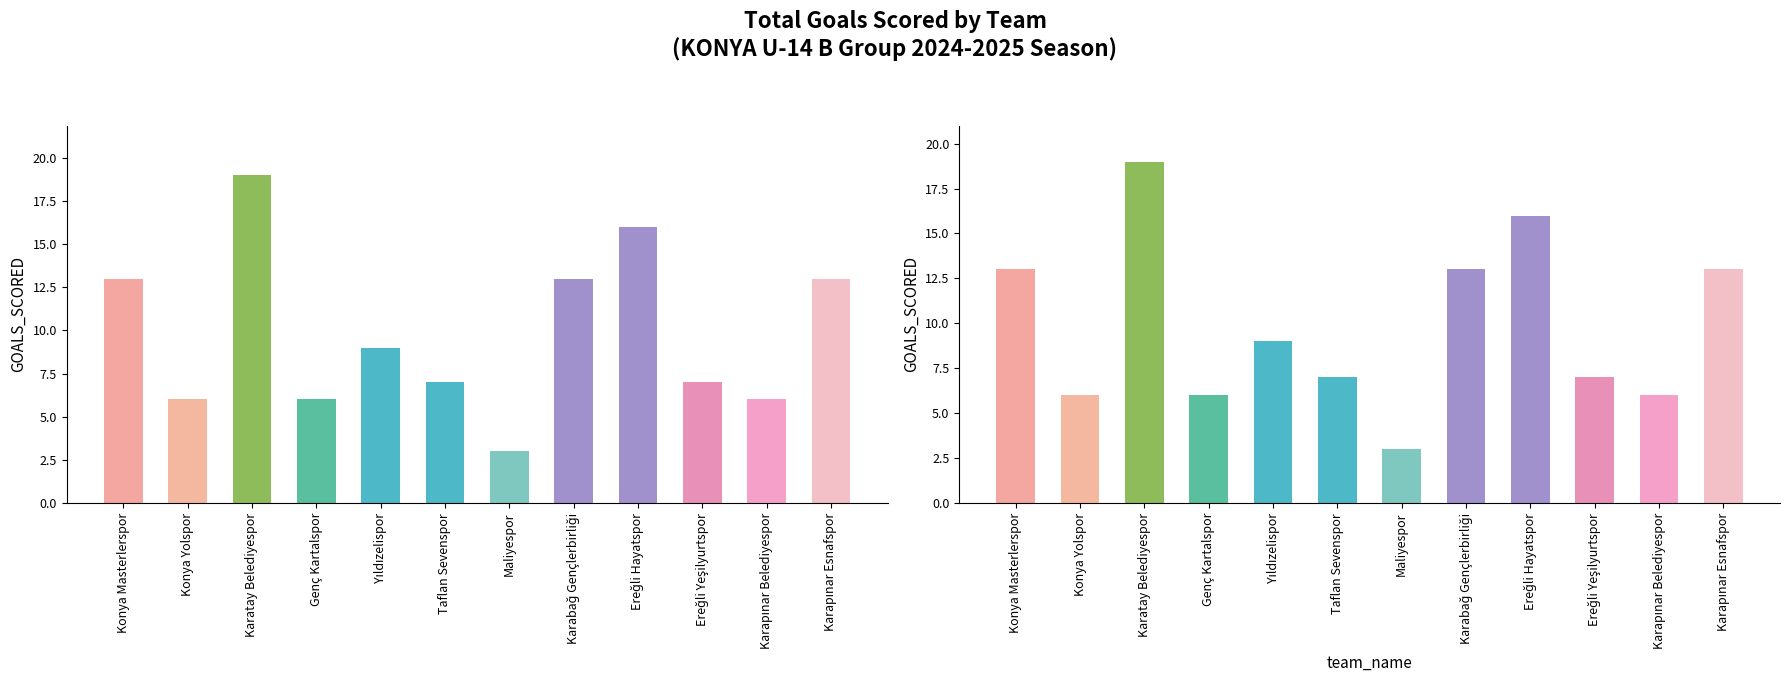

What is the difference between the values at Karapınar Belediyespor and Karatay Belediyespor?

13